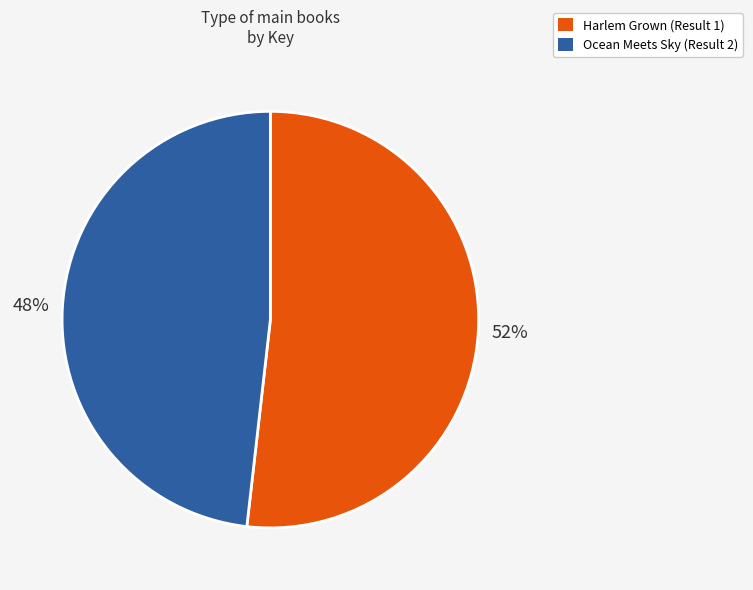

Count the number of slices in the pie.

2